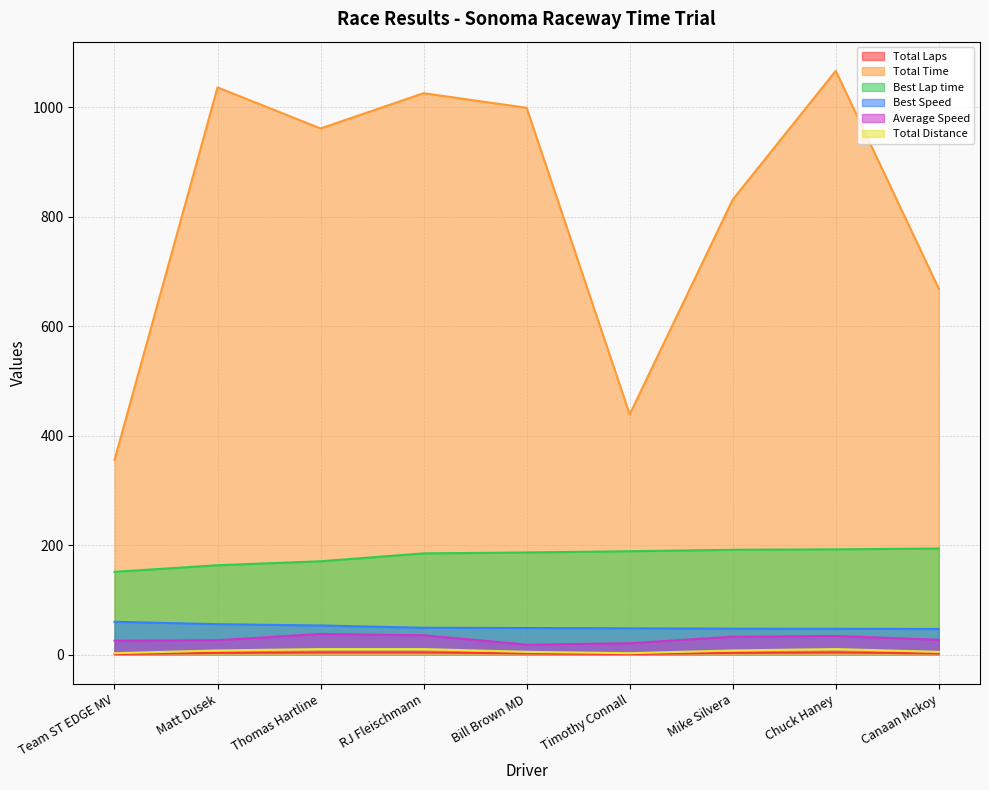

At which label is Best Speed closest to 53?

Thomas Hartline